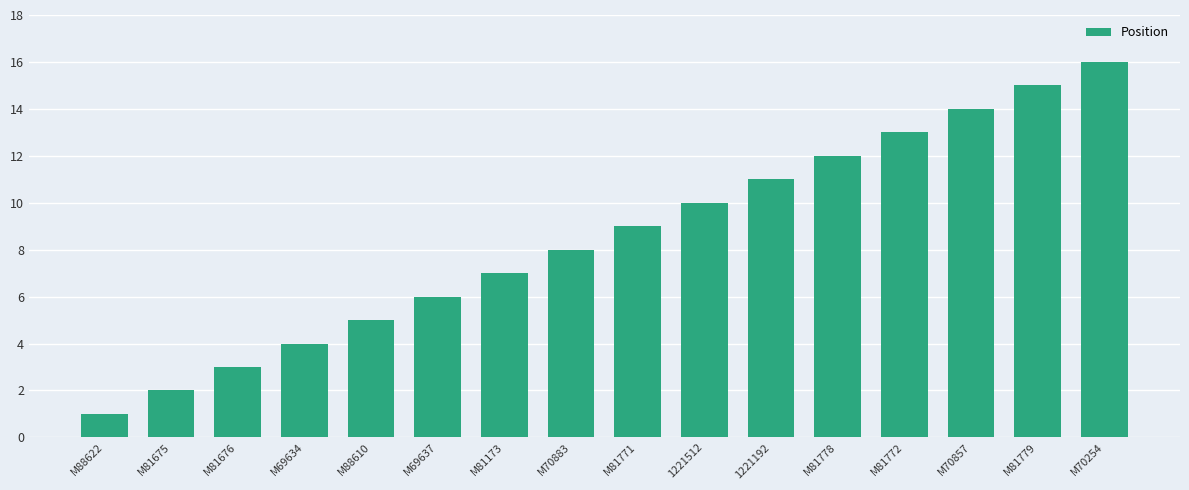

Reading left to right, list all the values displayed in this chart.

1	2	3	4	5	6	7	8	9	10	11	12	13	14	15	16